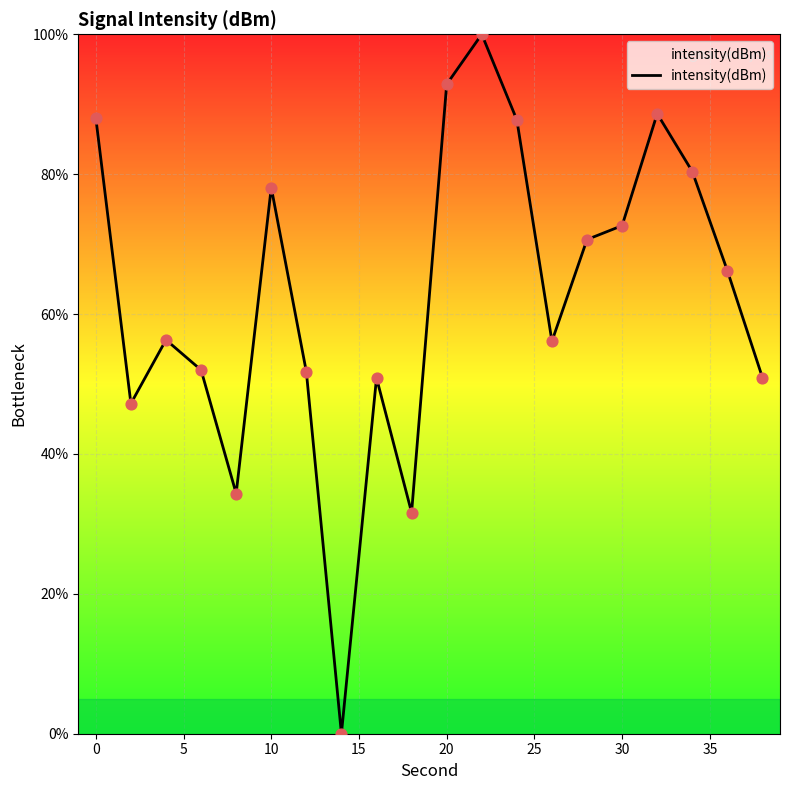

What is the difference between the maximum and minimum values?

100.0